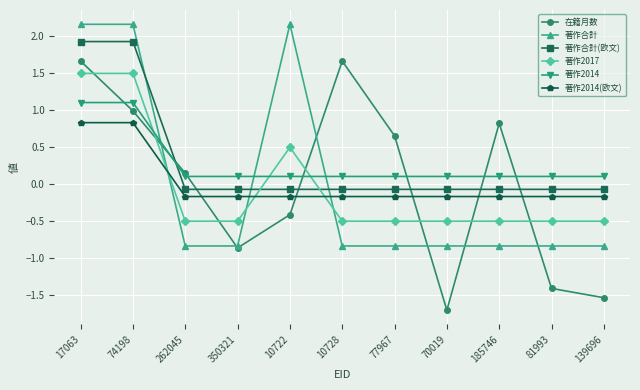

True or false: 著作2014 and 著作合計 intersect in this chart.

True